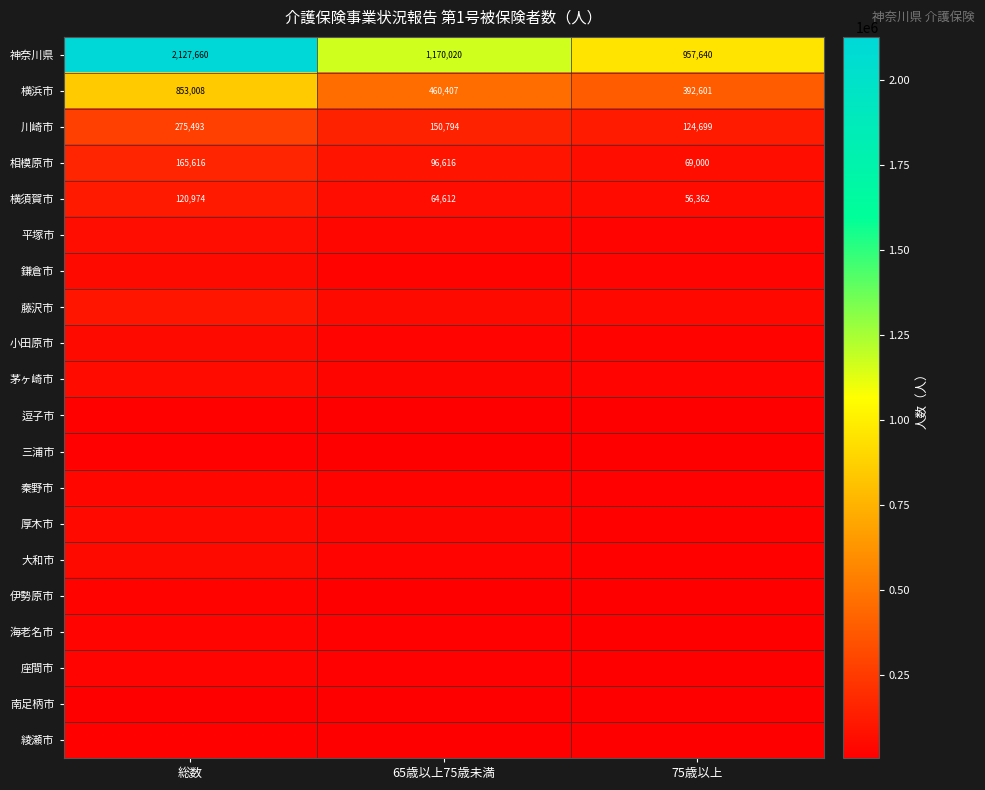

The 横浜市 series shows 853008 at 総数. True or false?

True